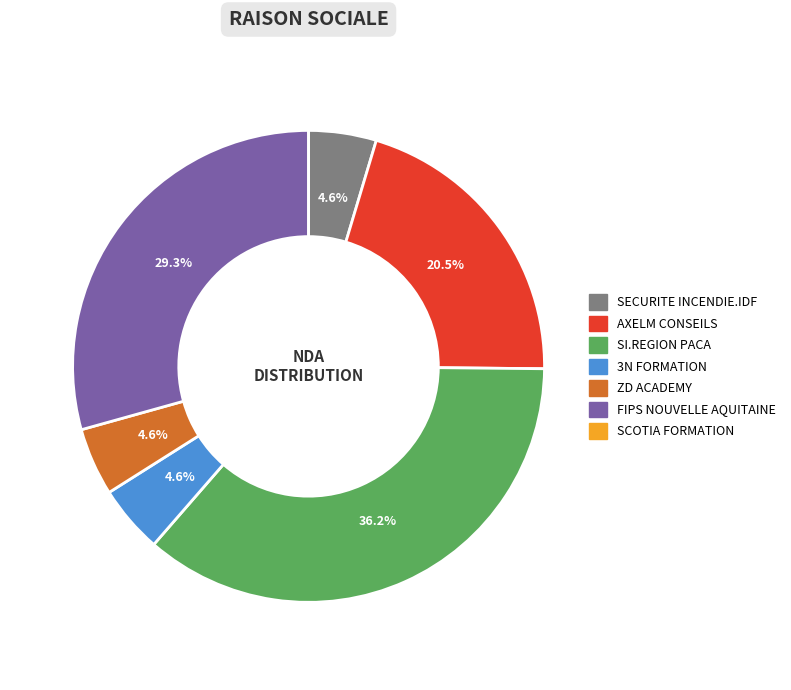

The ZD ACADEMY slice represents 5% of the pie. True or false?

True